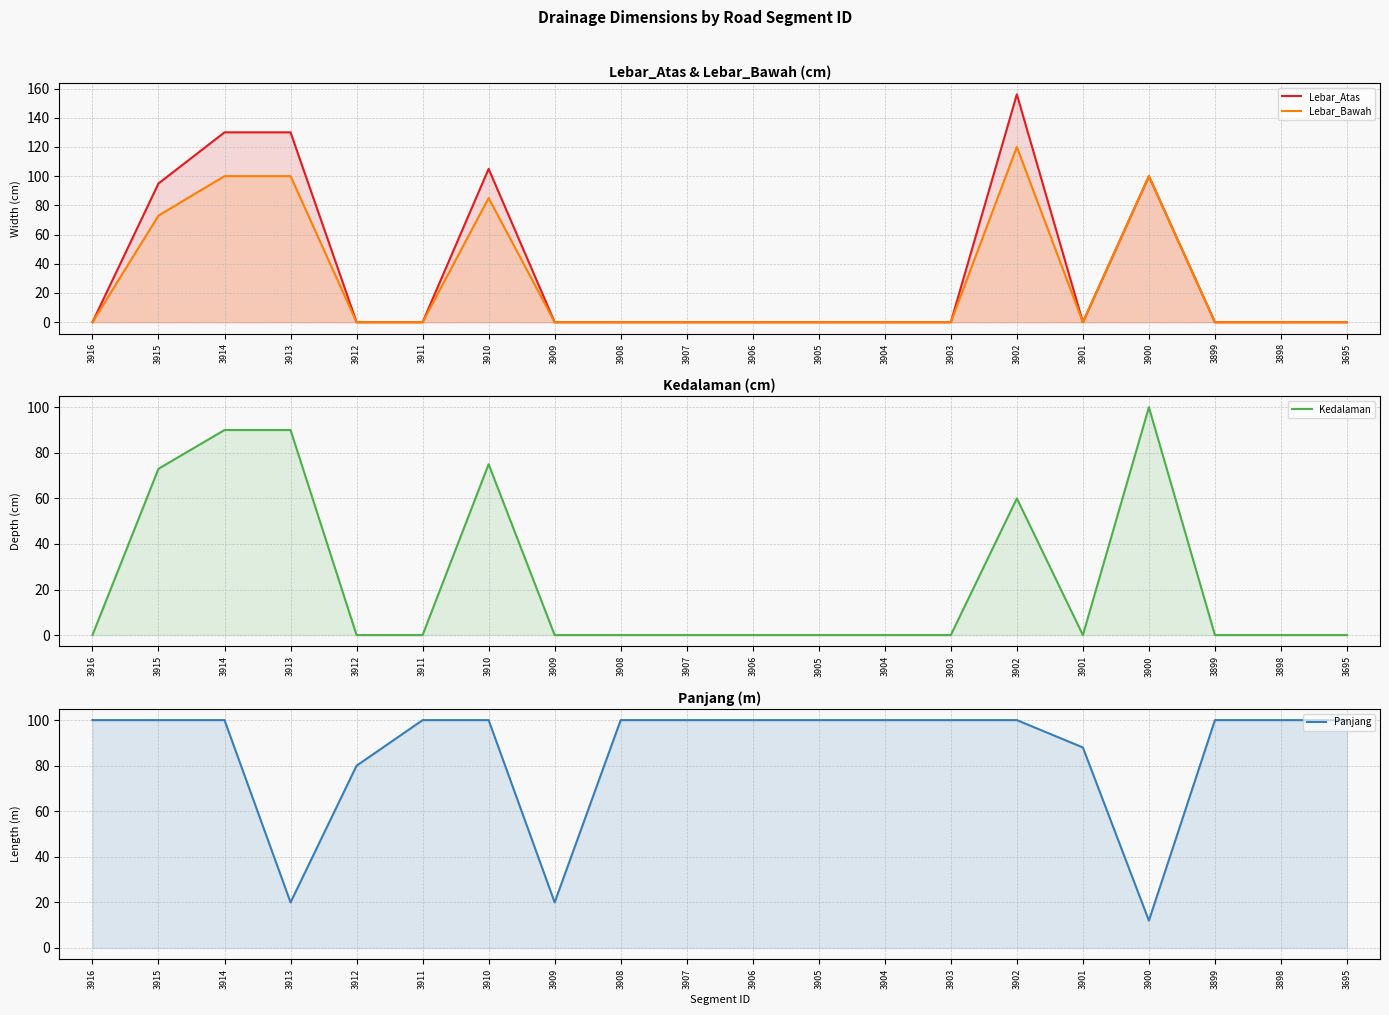

Which label corresponds to the smallest value in the chart?

3916